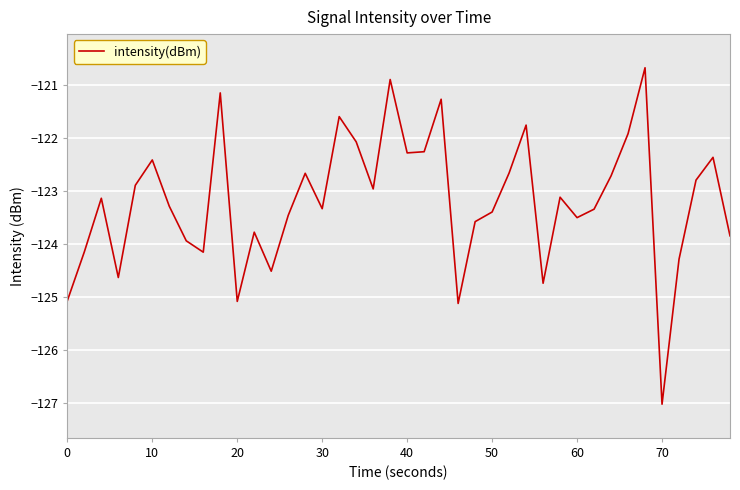

What is the greatest value displayed?

-120.7